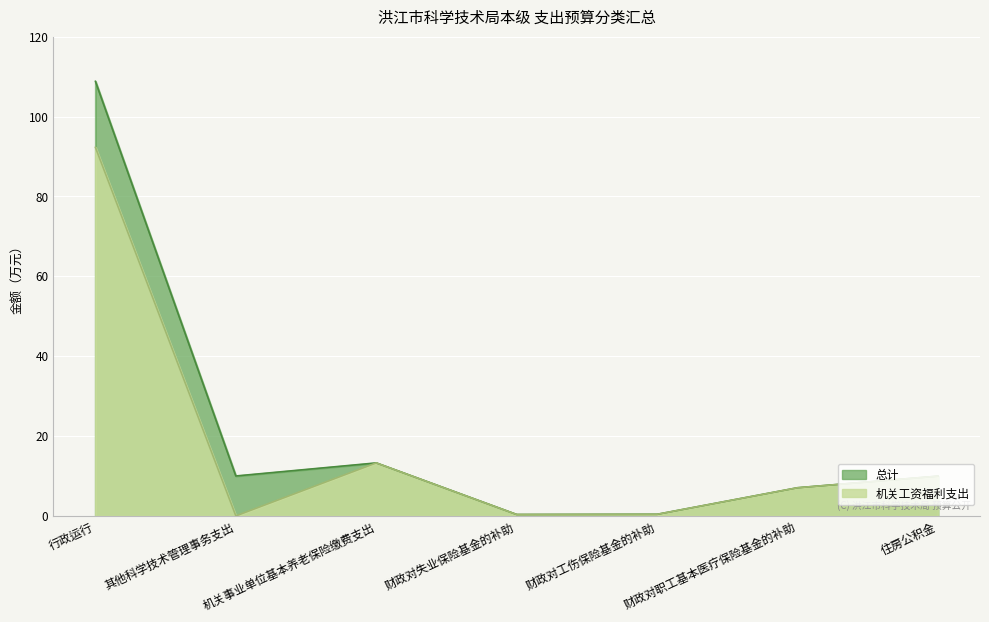

What position from the right is 财政对失业保险基金的补助?

4